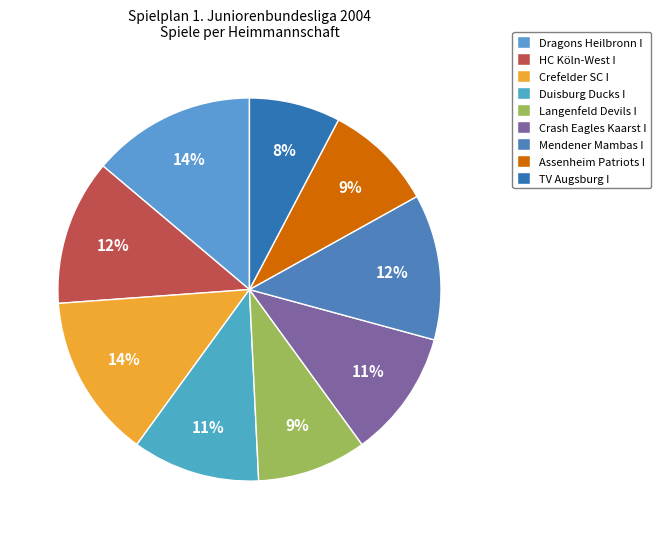

Count the number of slices in the pie.

9